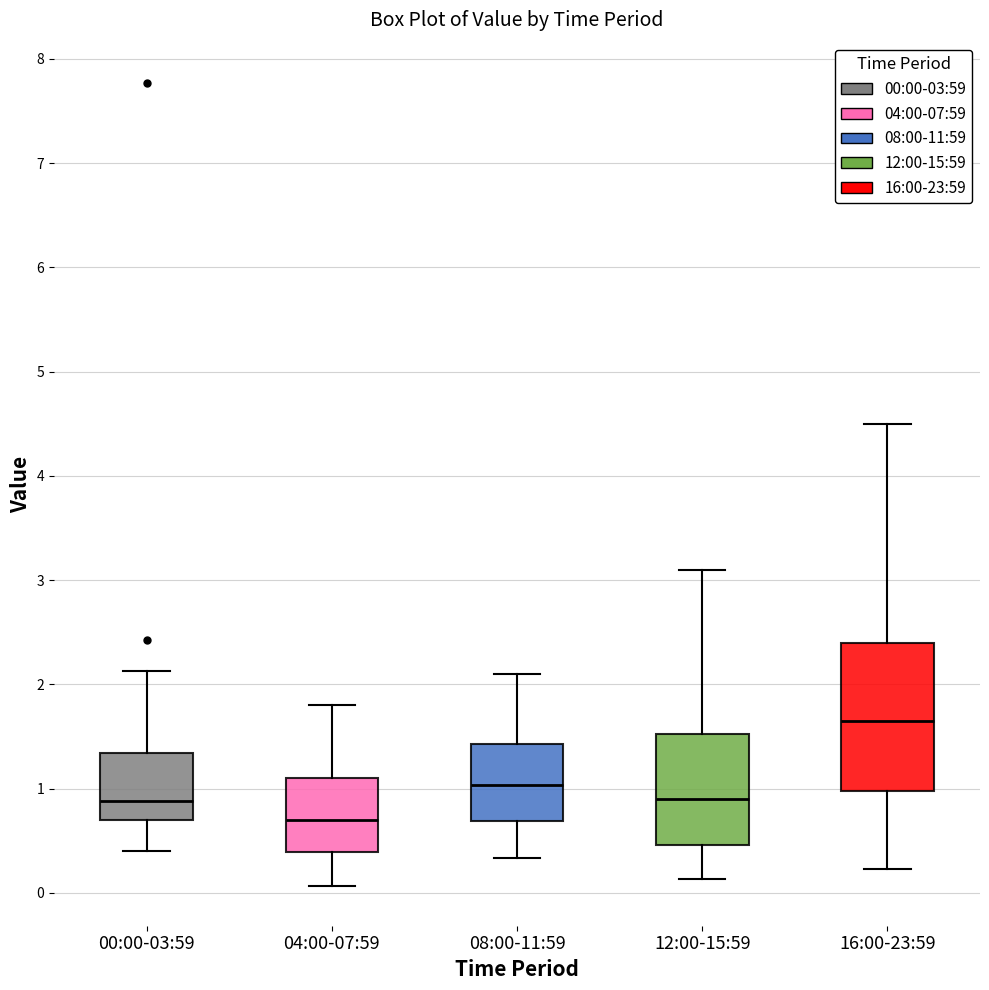

Comparing the boxes themselves (not the whiskers), which one is the tallest?

16:00-23:59